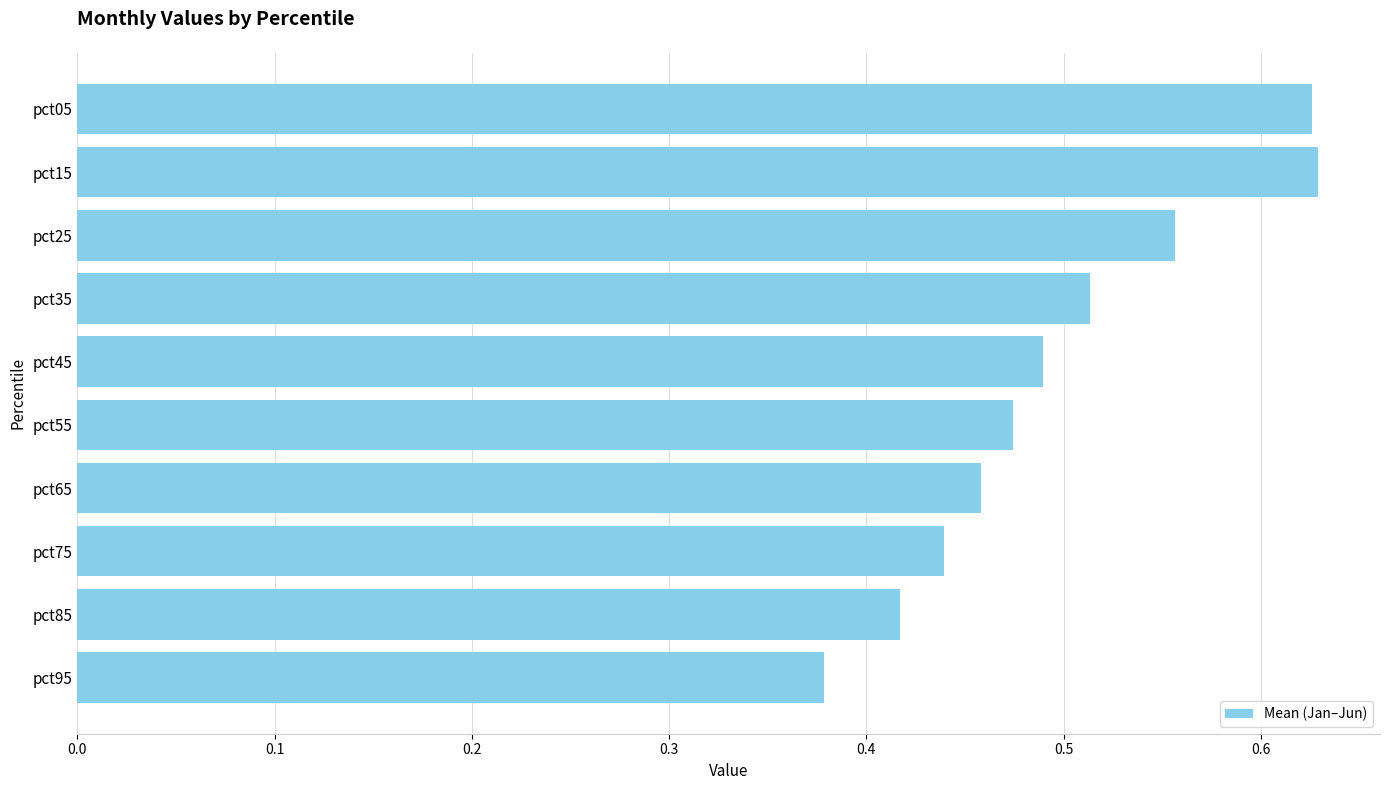

What is the sum of all values?

5.0